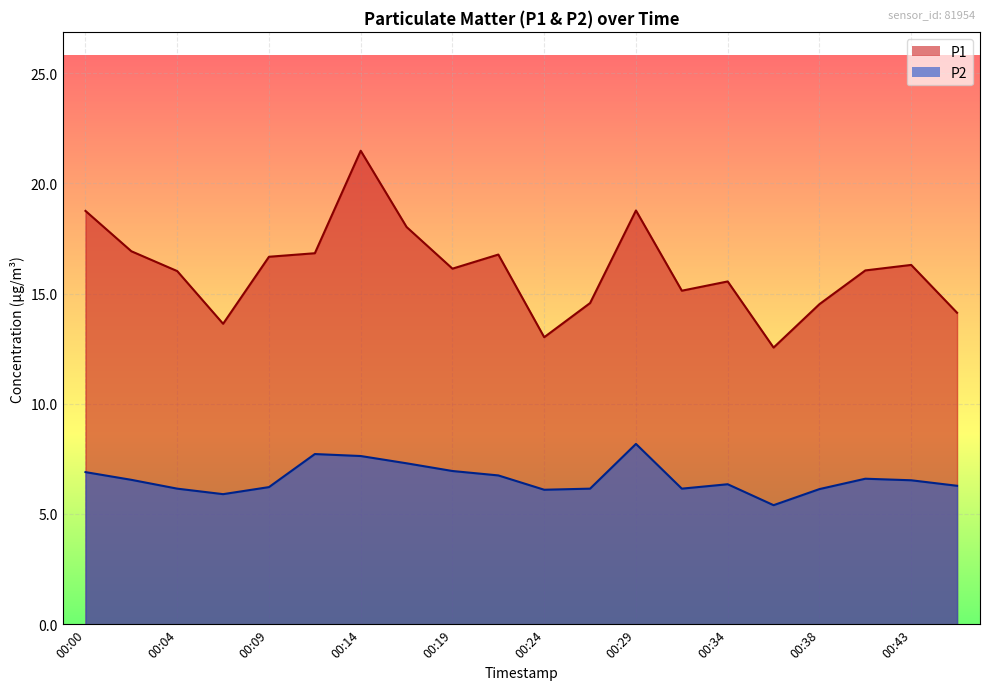

Rank the series by their maximum value, from lowest to highest.

P2, P1